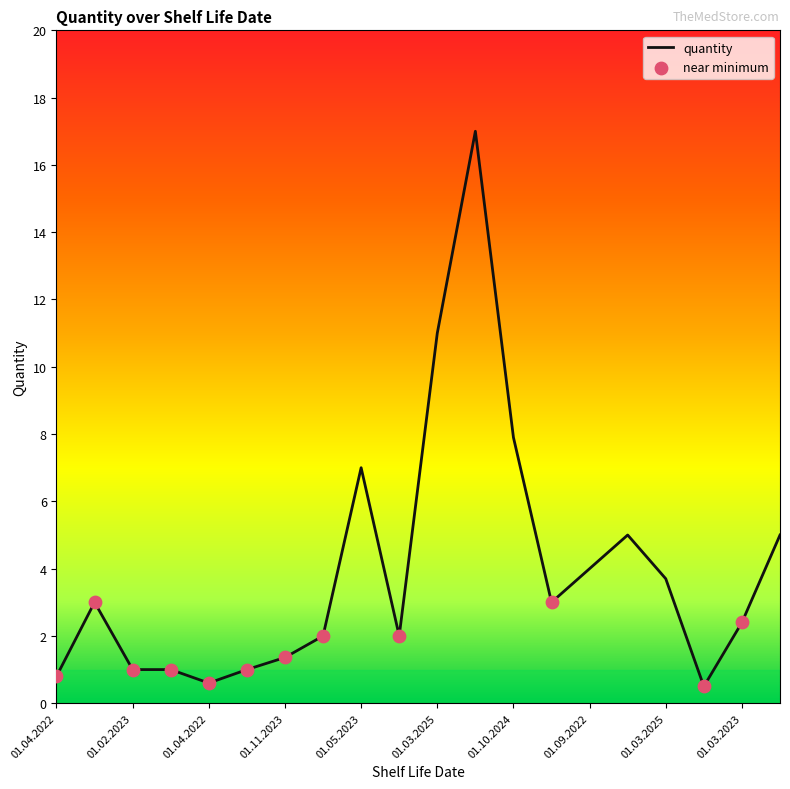

What is the minimum value shown in the chart?

0.5